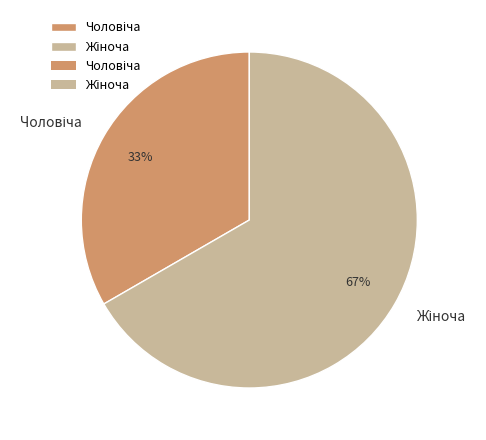

Count the number of slices in the pie.

2